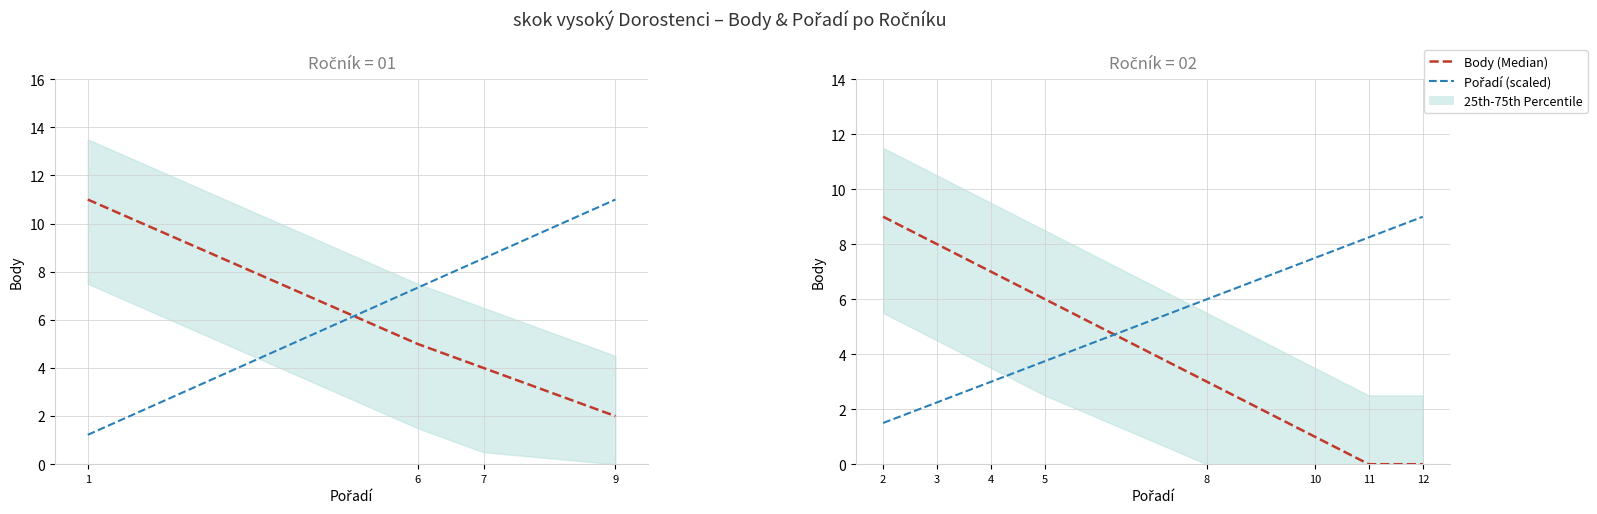

List the series in order of their peak value, highest first.

Body (Median), Pořadí (scaled)